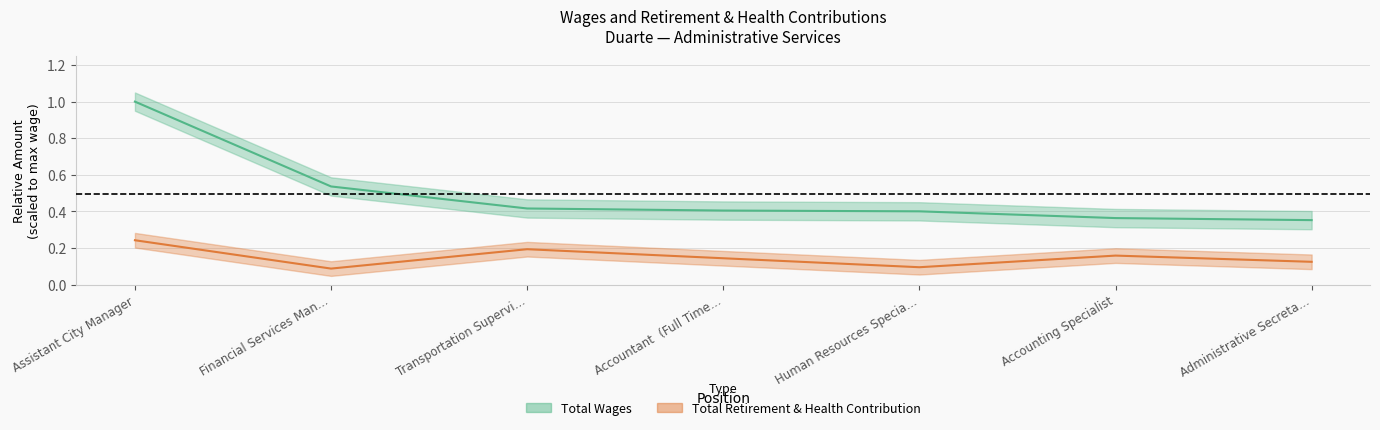

At which label does Total Retirement & Health Contribution reach its peak?

Assistant City Manager